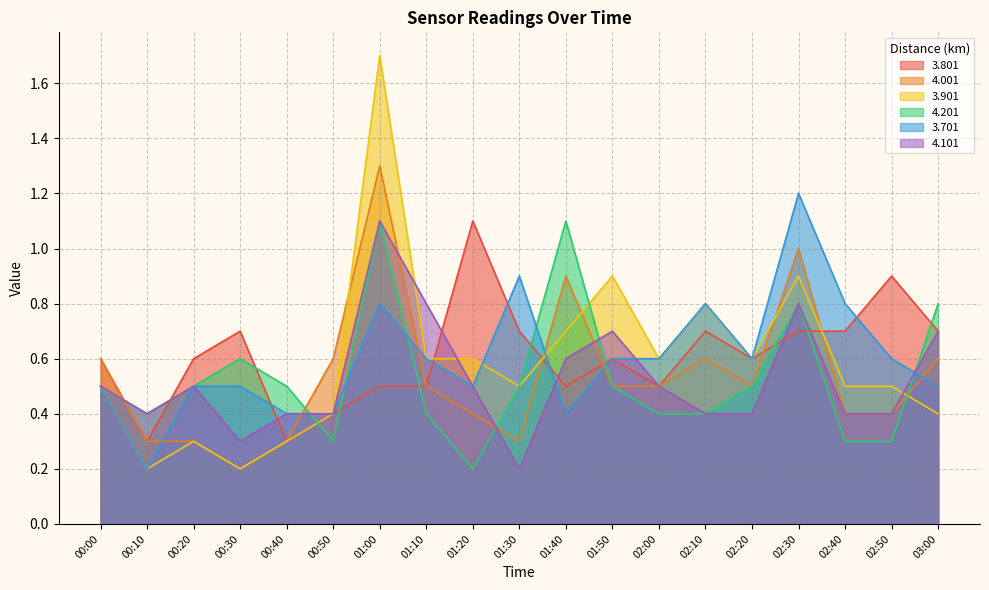

Which category has the lowest value in the 3.801 series?

00:10